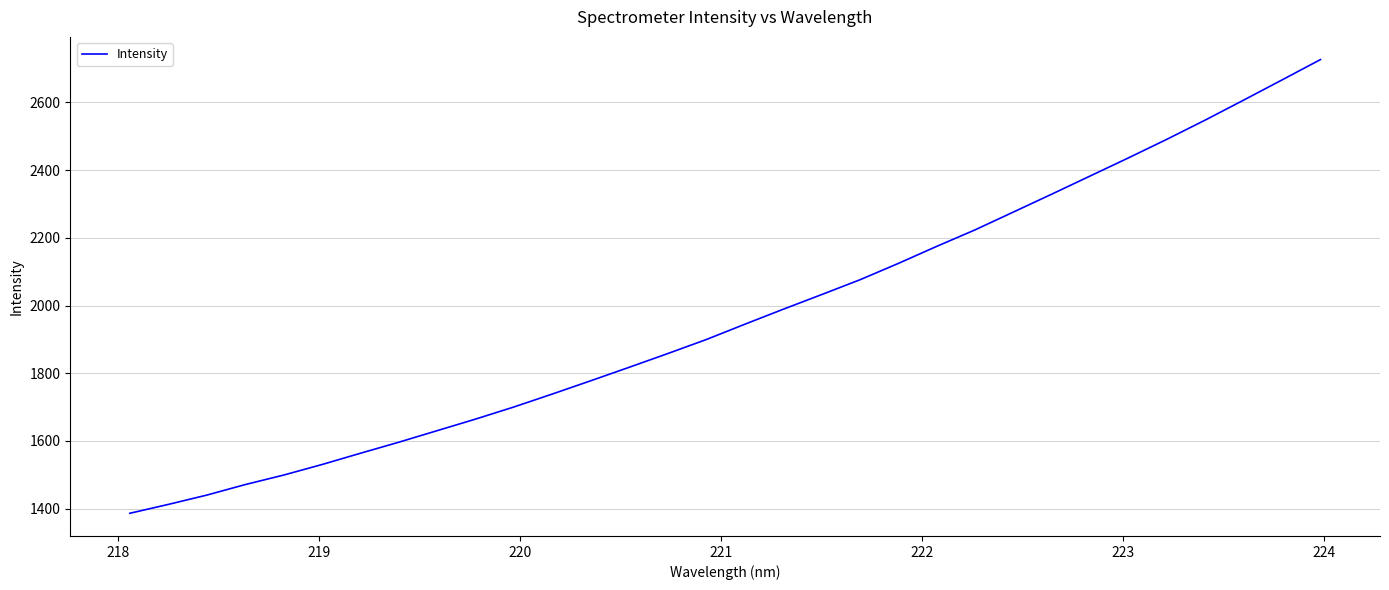

What is the smallest value displayed?

1386.3